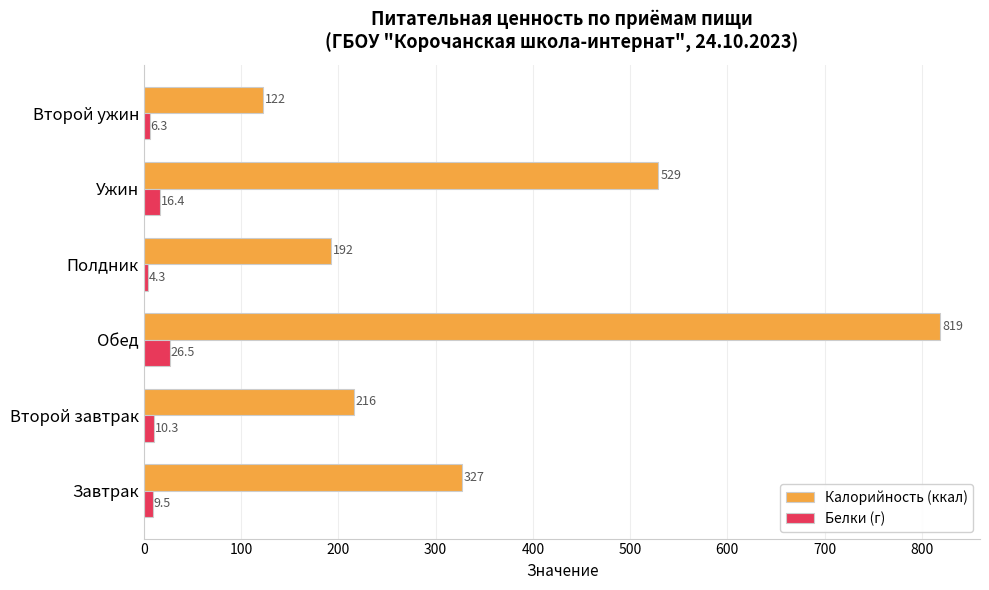

What is the approximate value of Калорийность (ккал) at Завтрак?

327.0